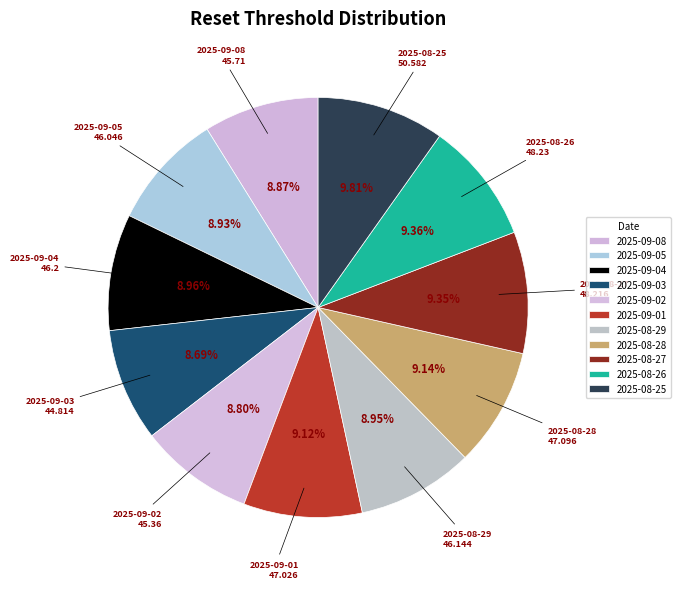

What is the largest slice in the pie chart?

2025-08-25